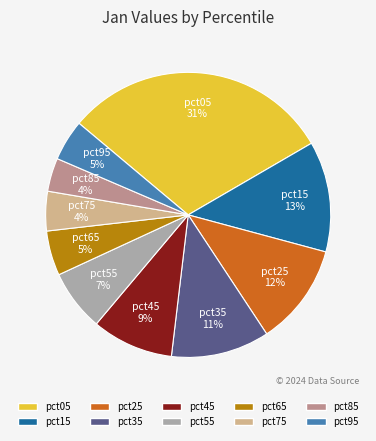

What is the largest slice in the pie chart?

pct05